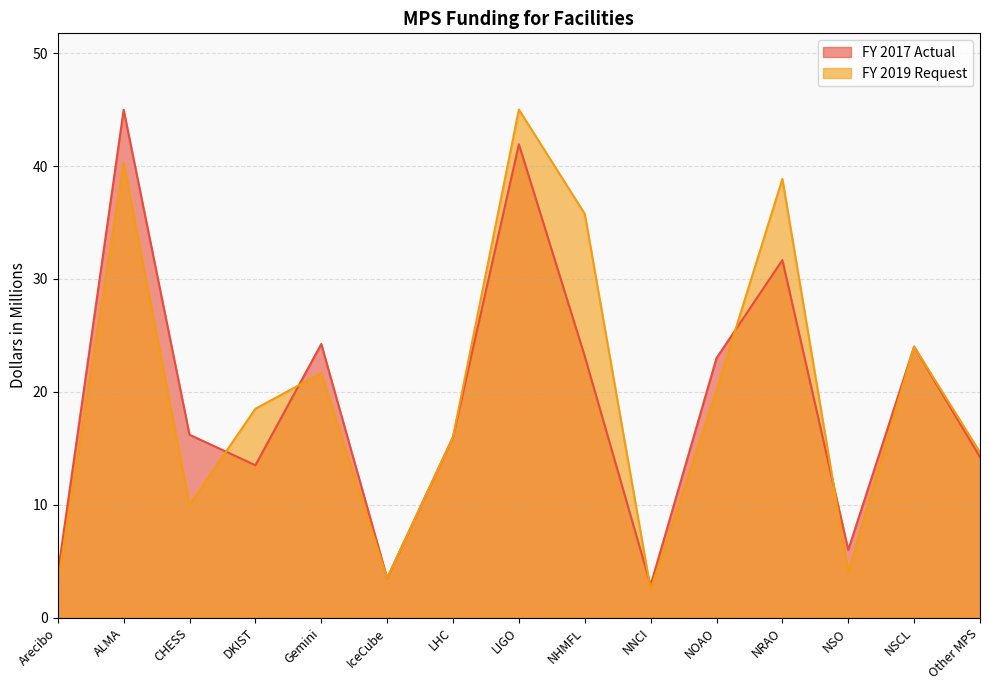

True or false: FY 2019 Request has a value of 4.0 at NSO.

True